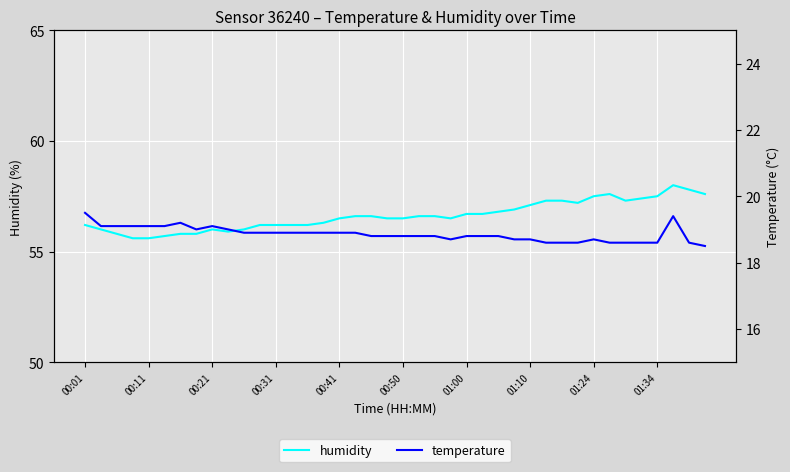

True or false: humidity and temperature cross at least once.

False